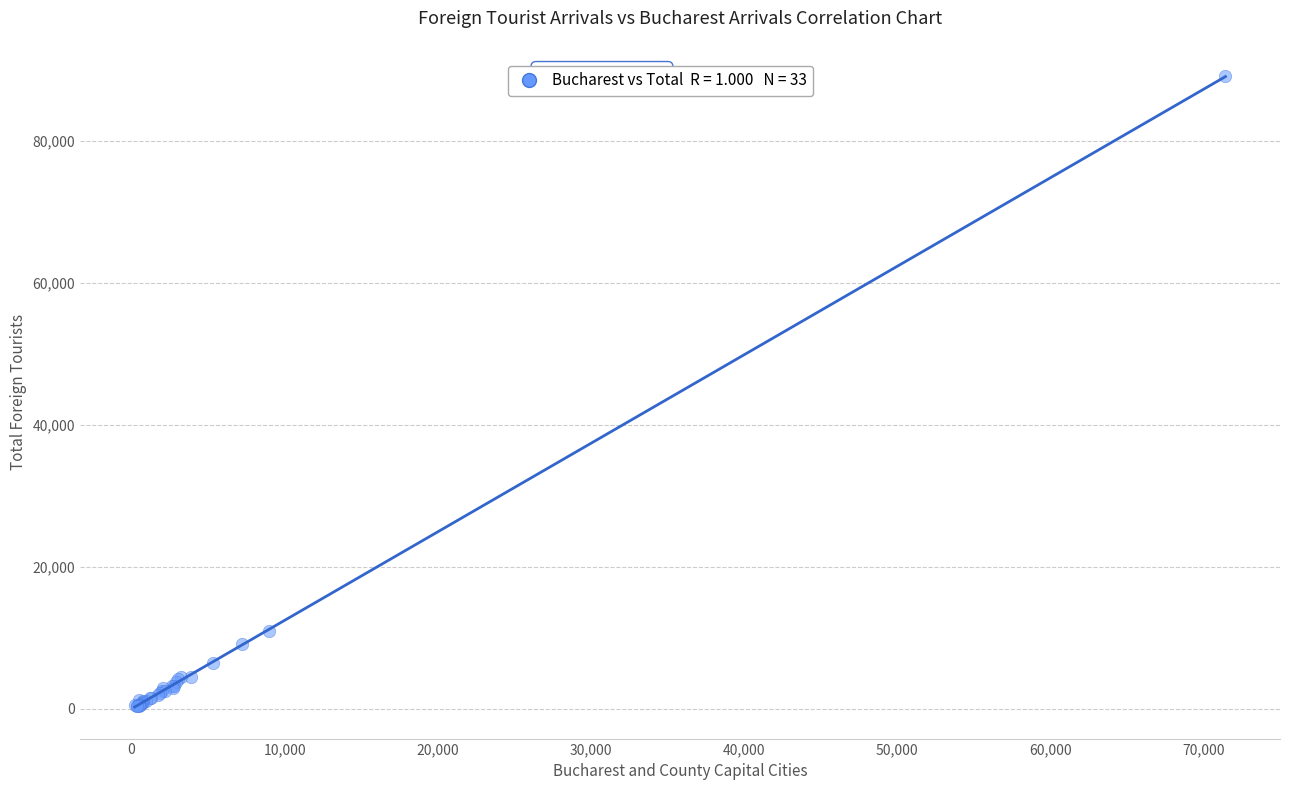

What Y value in the scatter plot is closest to 44751?

10929